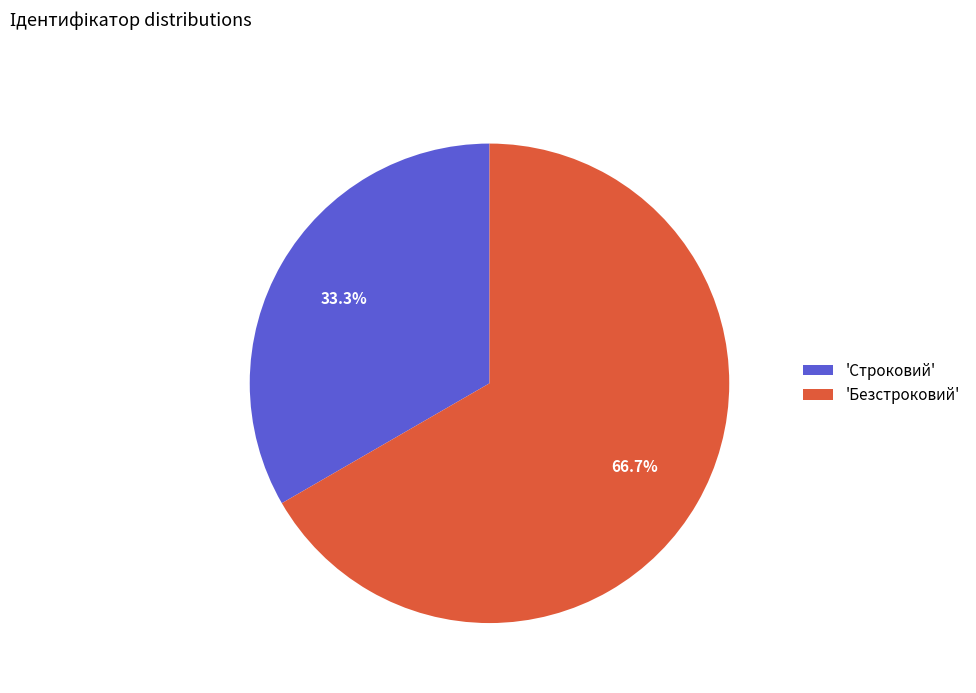

Rank the categories by value from highest to lowest.

'Безстроковий', 'Строковий'